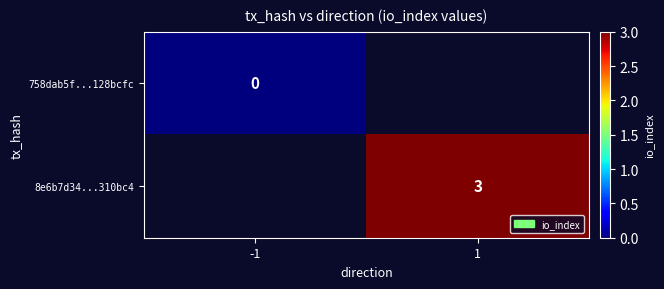

Is the value of 8e6b7d34...310bc4 at -1 greater than the value of 758dab5f...128bcfc at 1?

No